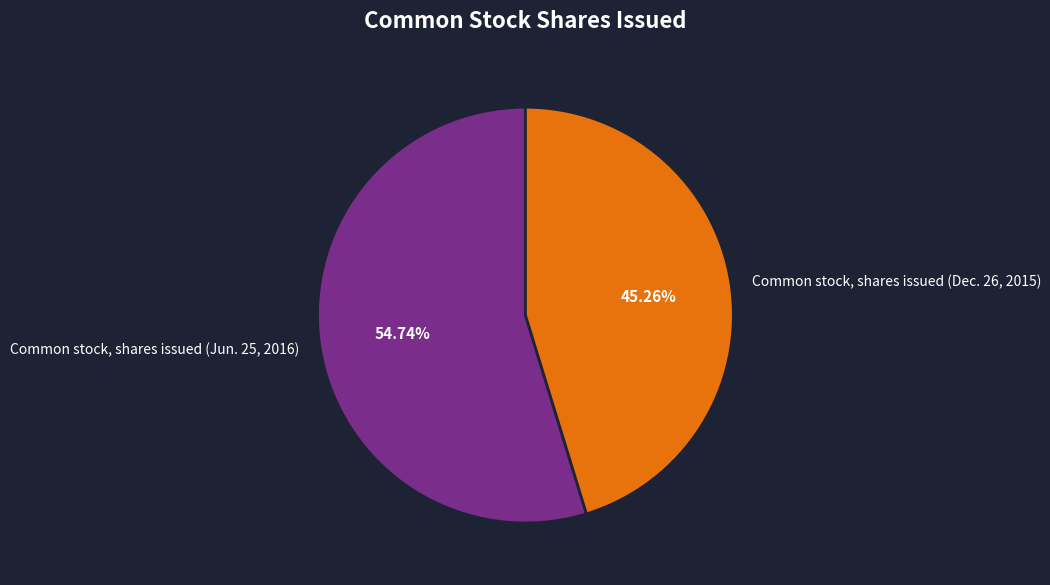

Is Common stock, shares issued (Dec. 26, 2015) the majority of the pie?

No